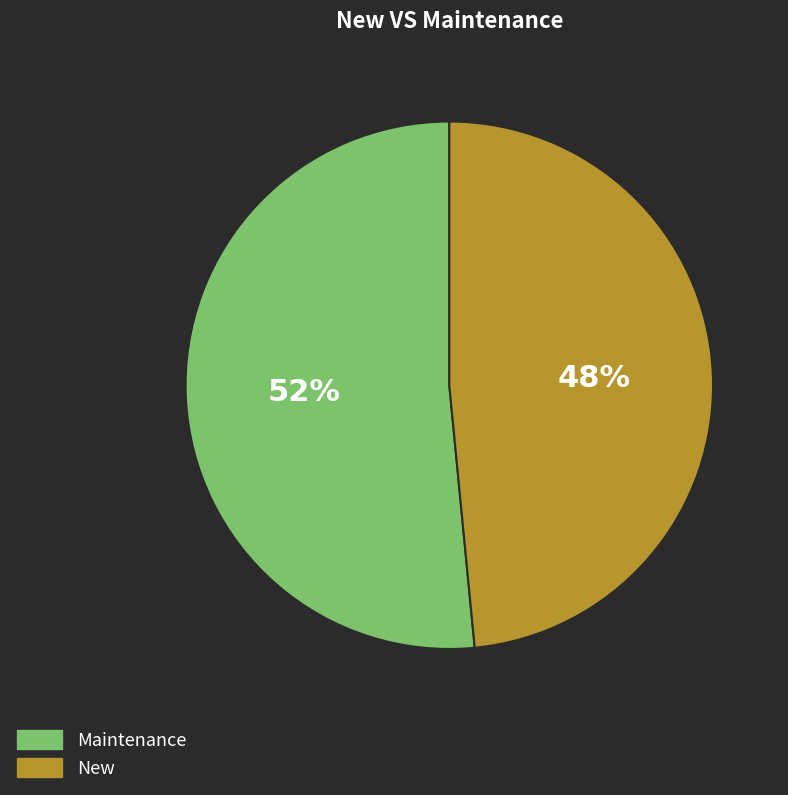

Is it true that Maintenance is 57% of the pie?

False